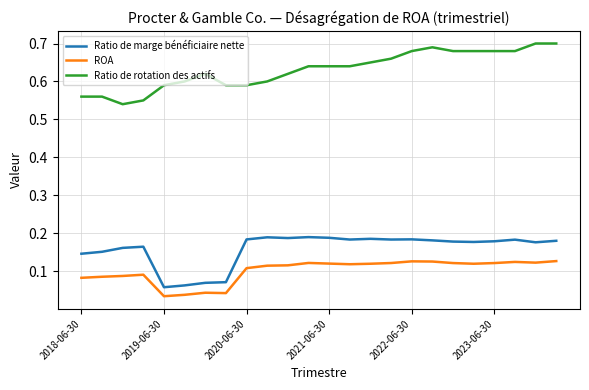

True or false: ROA and Ratio de marge bénéficiaire nette cross at least once.

False